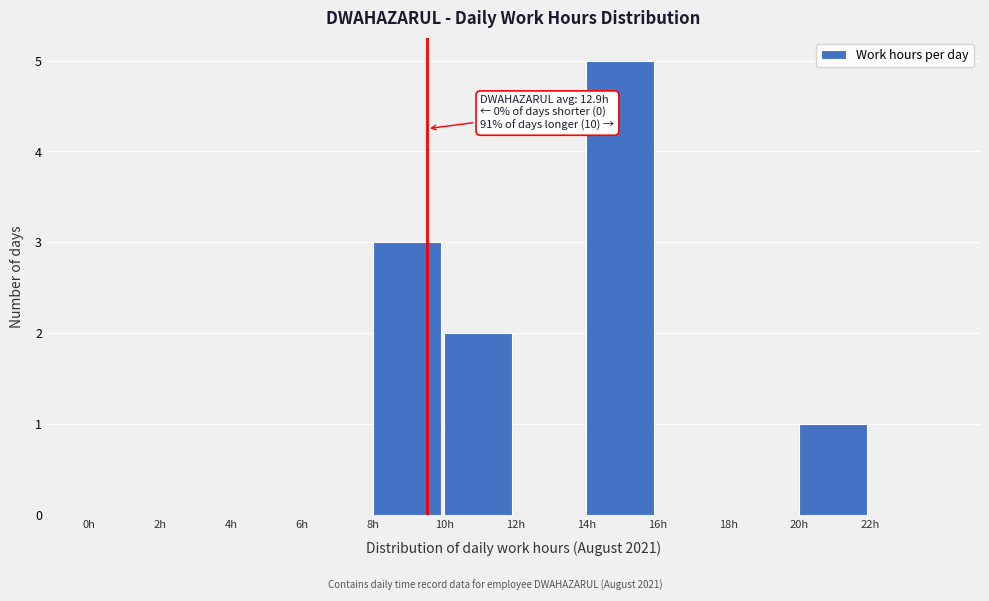

Over which range of the x-axis is the bar tallest?

14 to 16